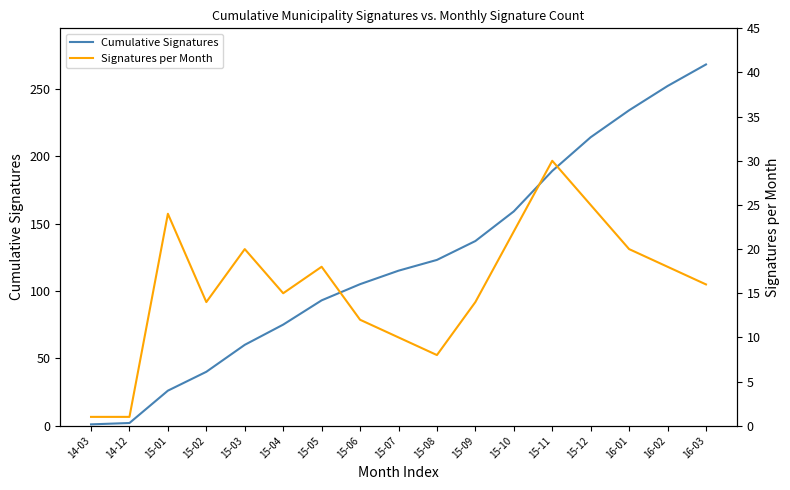

What is the value of the Signatures per Month point at the 4th from the left?

14